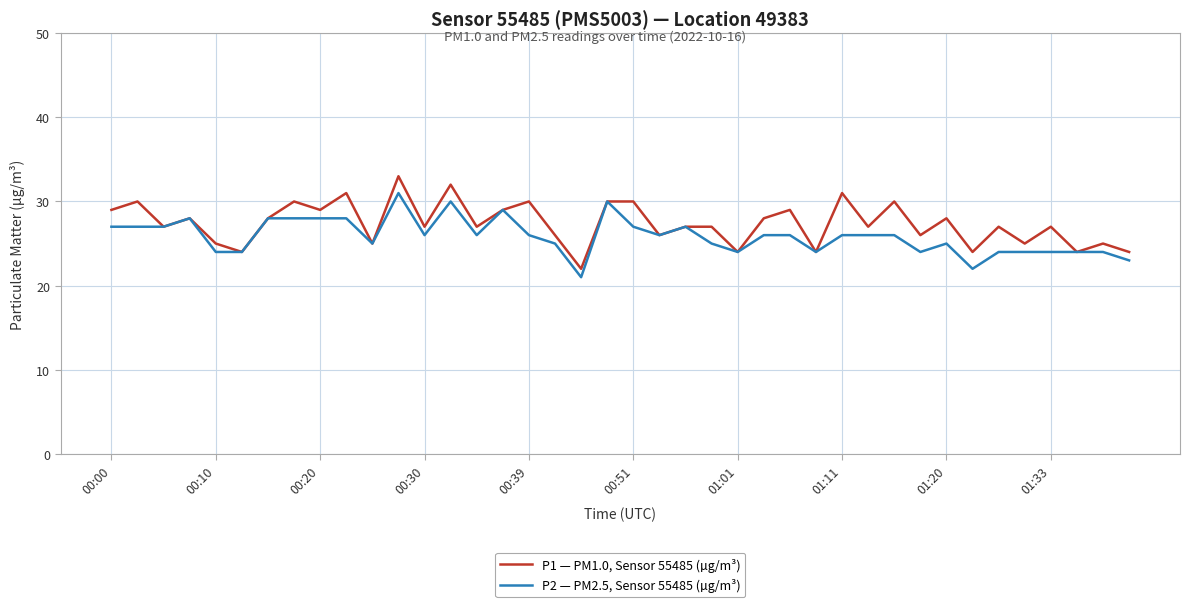

What is the highest value of the P2 — PM2.5, Sensor 55485 (µg/m³) series?

31